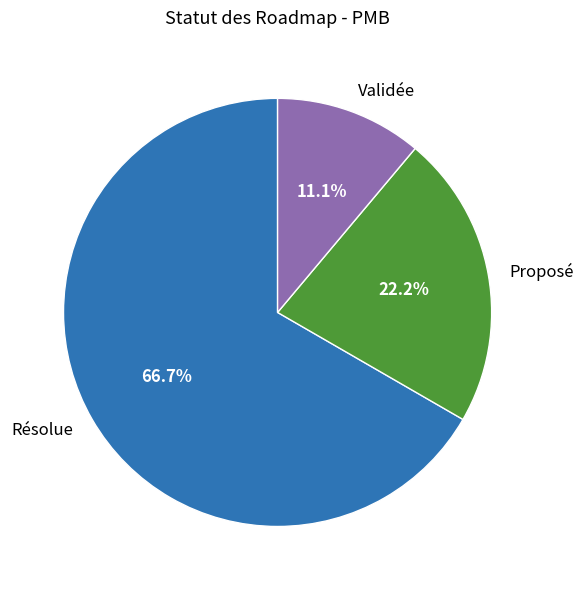

To the nearest percent, what is the difference between the Proposé and Validée slice percentages?

11%